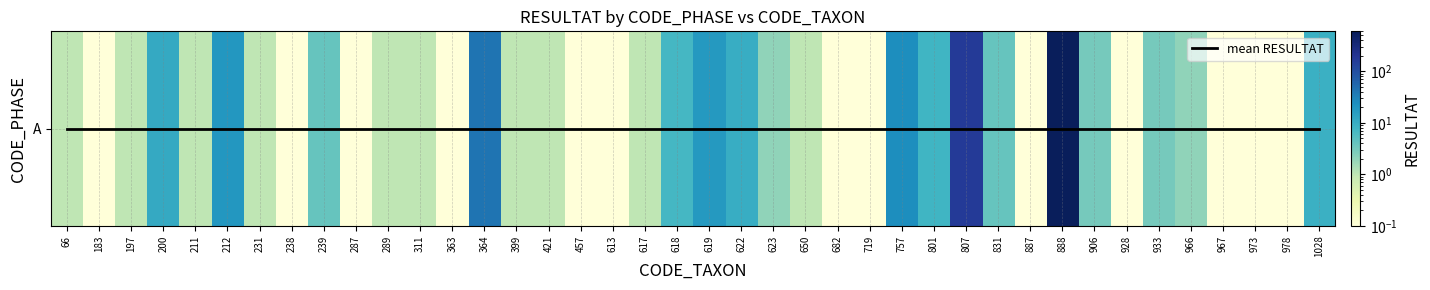

Count the number of categories in the chart.

40